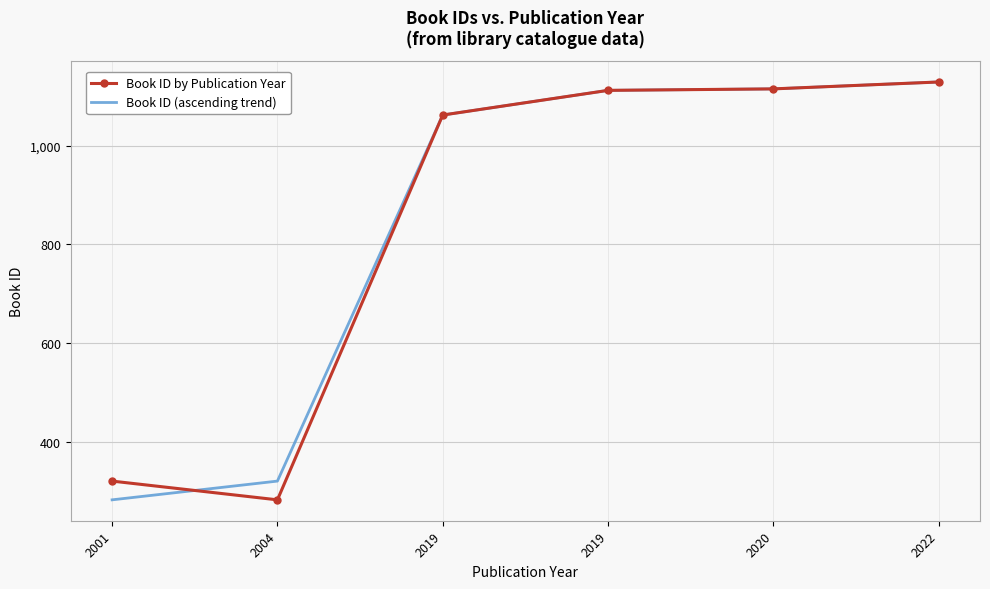

What is the sum of all Book ID (ascending trend) values?

5020